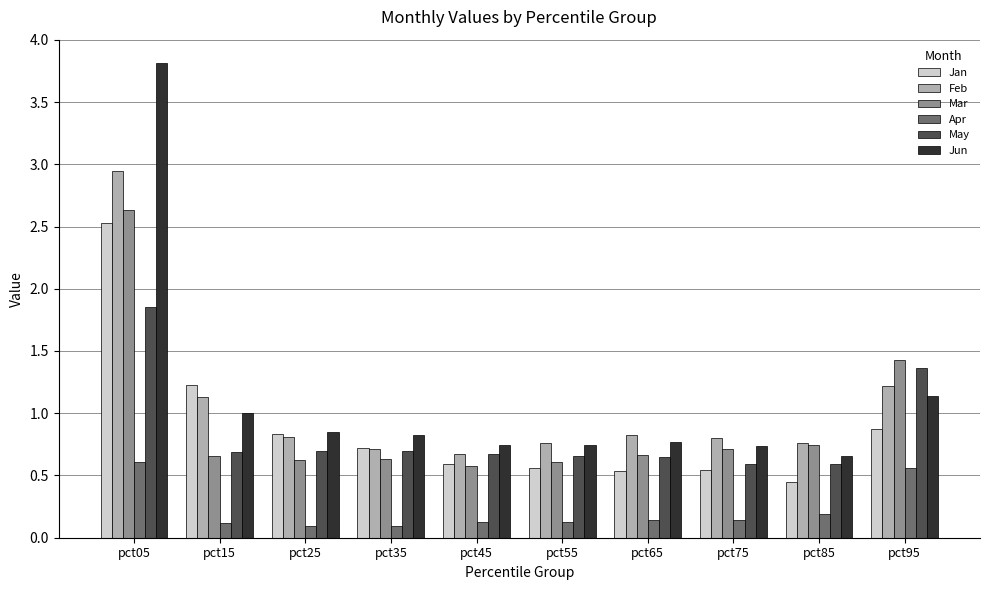

How many Mar values are between 0 and 1?

8